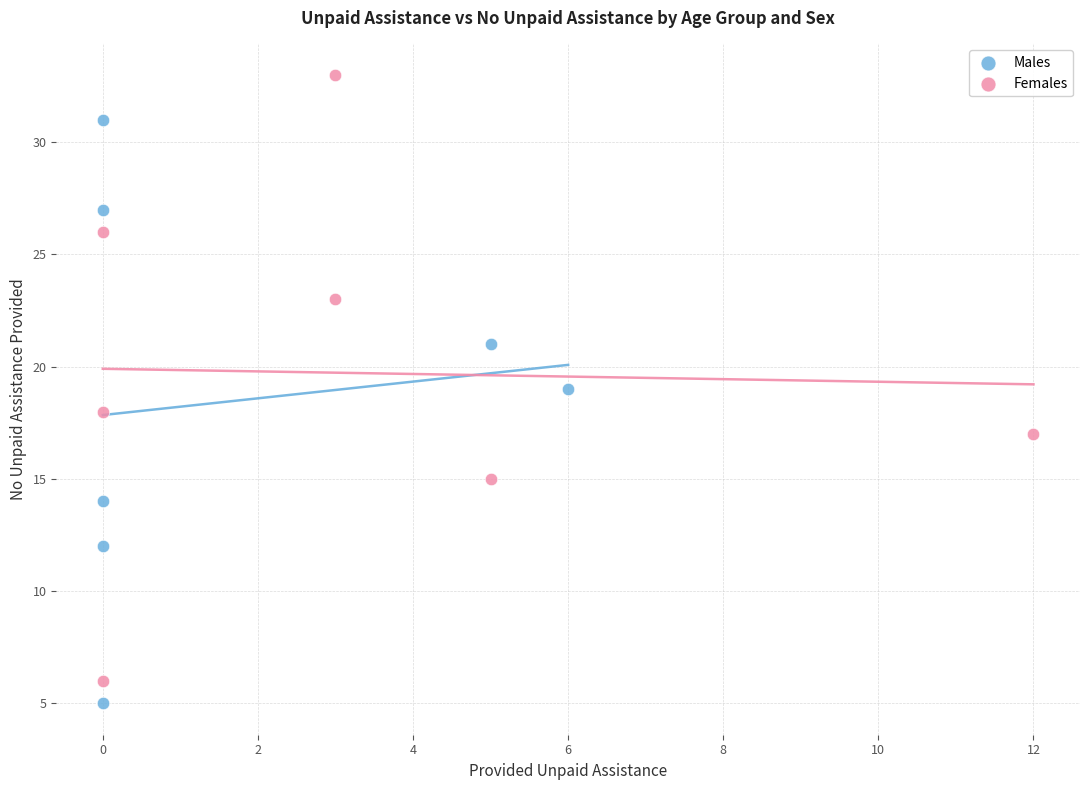

Which series contains the highest Y value?

Females